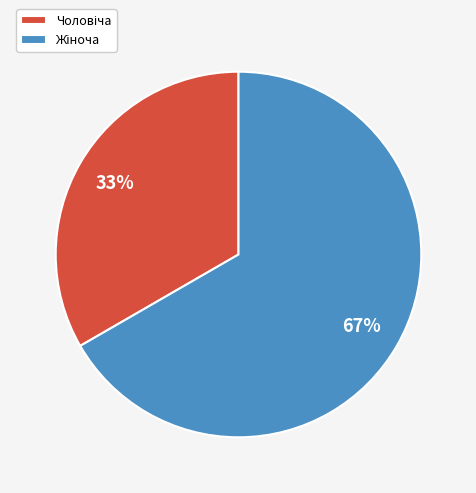

To the nearest percent, what is the average slice percentage?

50%